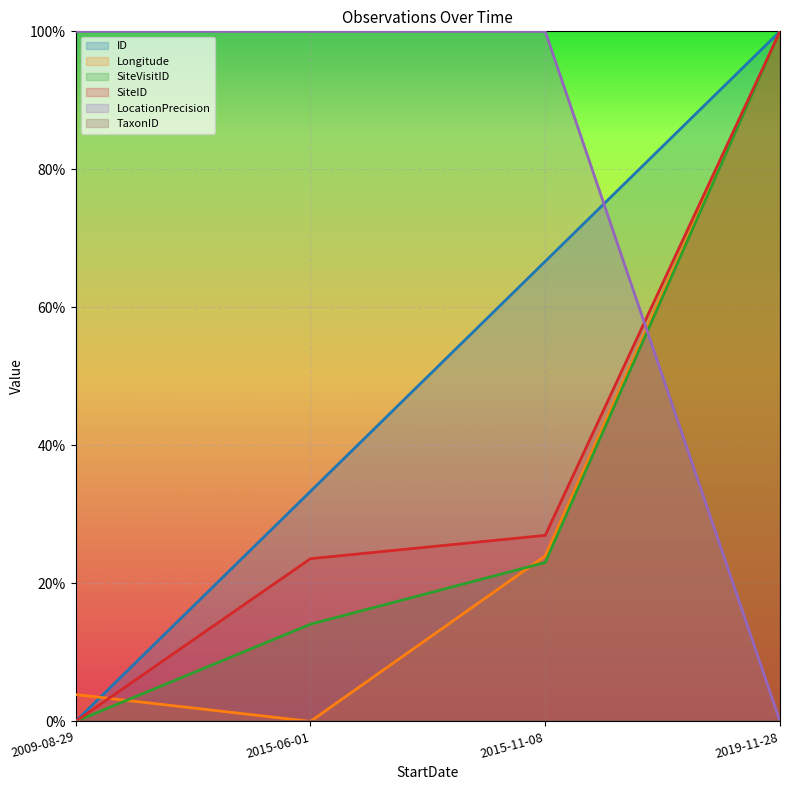

Where do SiteID and Longitude first cross each other?

2009-08-29 and 2015-06-01